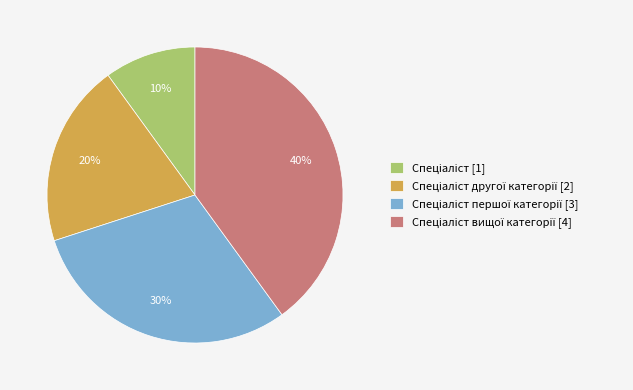

To the nearest percent, what is the average slice percentage?

25%